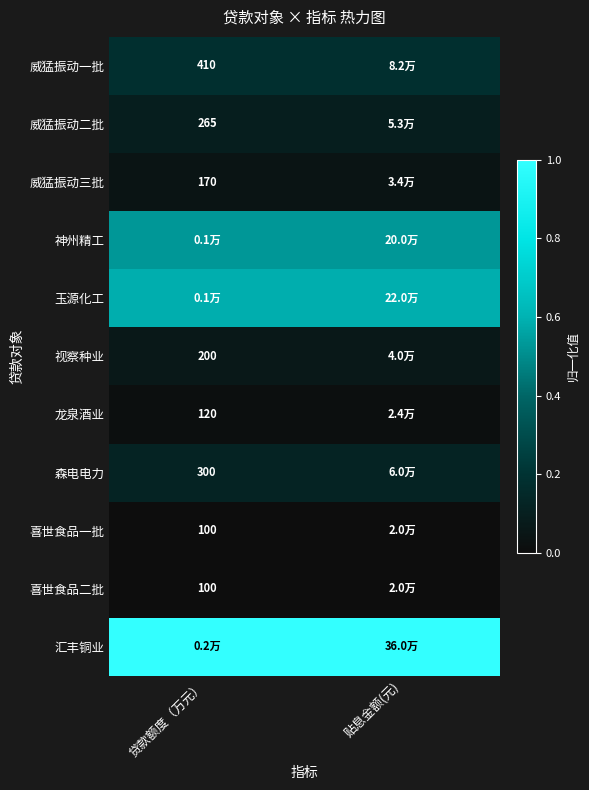

Is the value of 森电电力 at 贷款额度（万元） greater than the value of 视察种业 at 贷款额度（万元）?

Yes